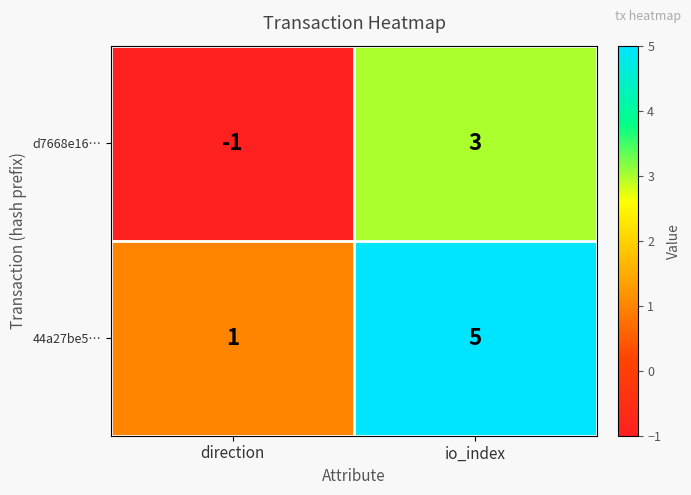

Reading left to right, extract all data points from this chart.

d7668e16…: -1	3
44a27be5…: 1	5